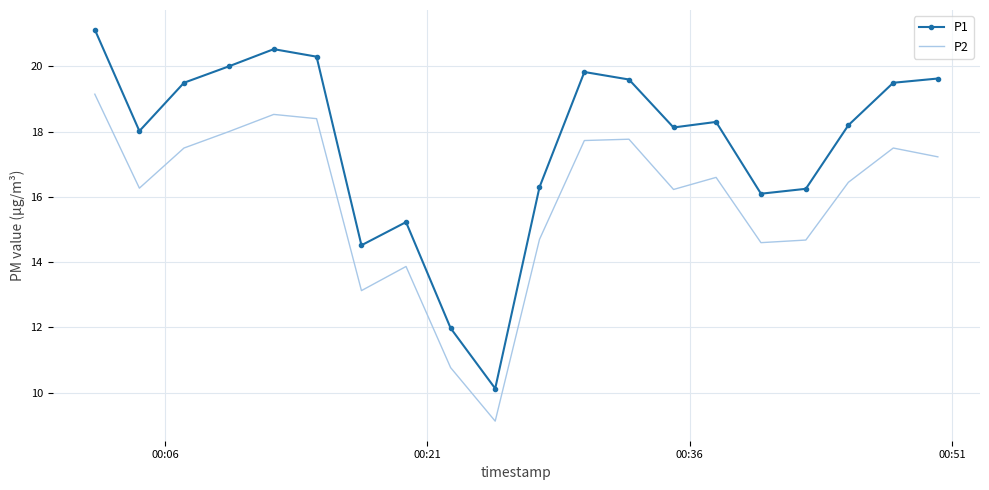

What are all the series names shown in the legend?

P1, P2